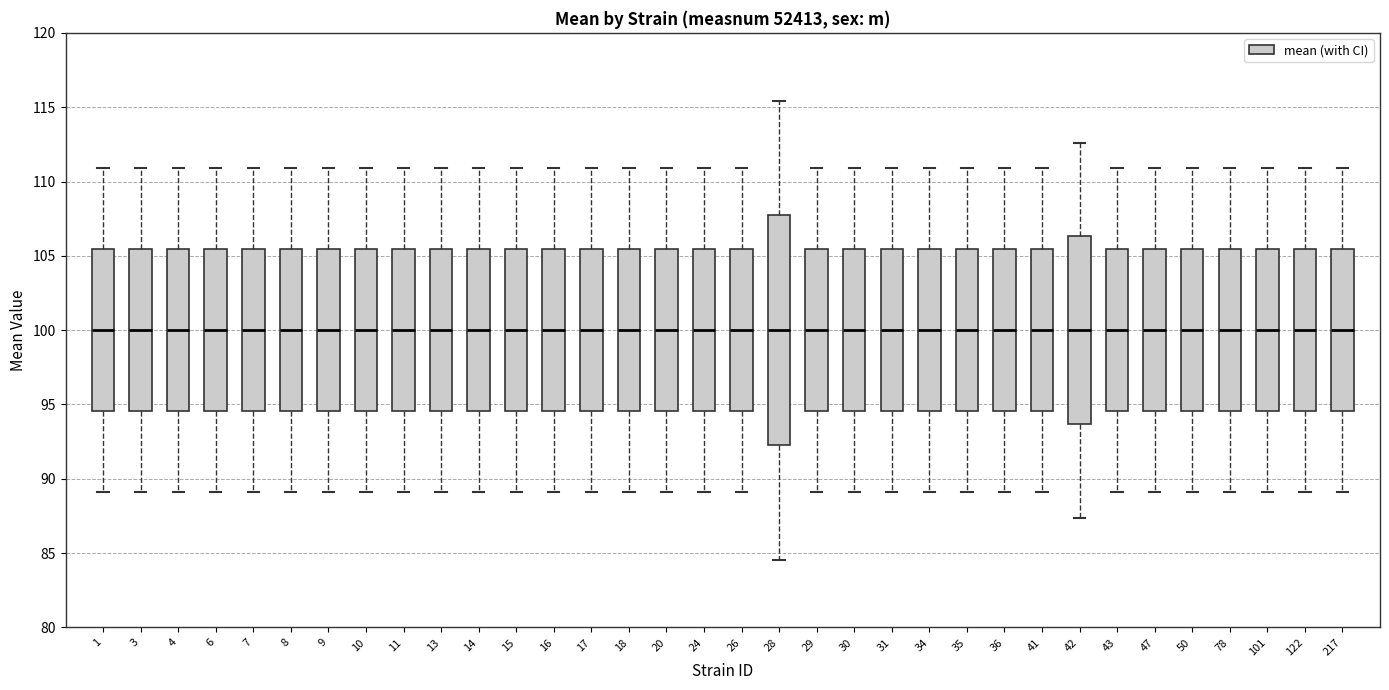

Comparing the boxes themselves (not the whiskers), which one is the tallest?

28